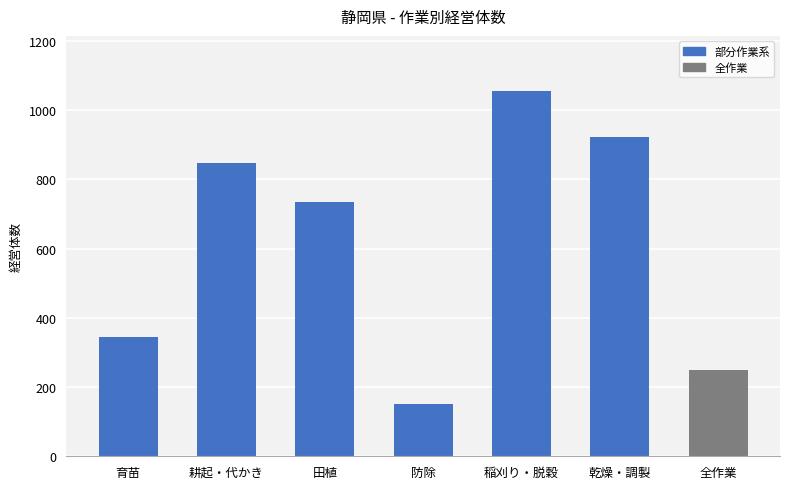

Reading left to right, list all the values displayed in this chart.

育苗=345	耕起・代かき=848	田植=735	防除=150	稲刈り・脱穀=1056	乾燥・調製=923	全作業=249